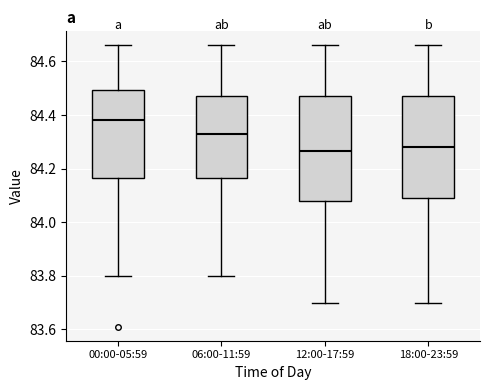

Reading left to right, read every box against the y-axis: the position of its median line, the range the box covers, and the ends of its whiskers. The values are not printed on the chart, so give them approximately, as read against the axis.

00:00-05:59: median 84.38, box 84.16 to 84.50, whiskers 83.80 to 84.66
06:00-11:59: median 84.34, box 84.16 to 84.48, whiskers 83.80 to 84.66
12:00-17:59: median 84.26, box 84.08 to 84.48, whiskers 83.70 to 84.66
18:00-23:59: median 84.28, box 84.10 to 84.48, whiskers 83.70 to 84.66